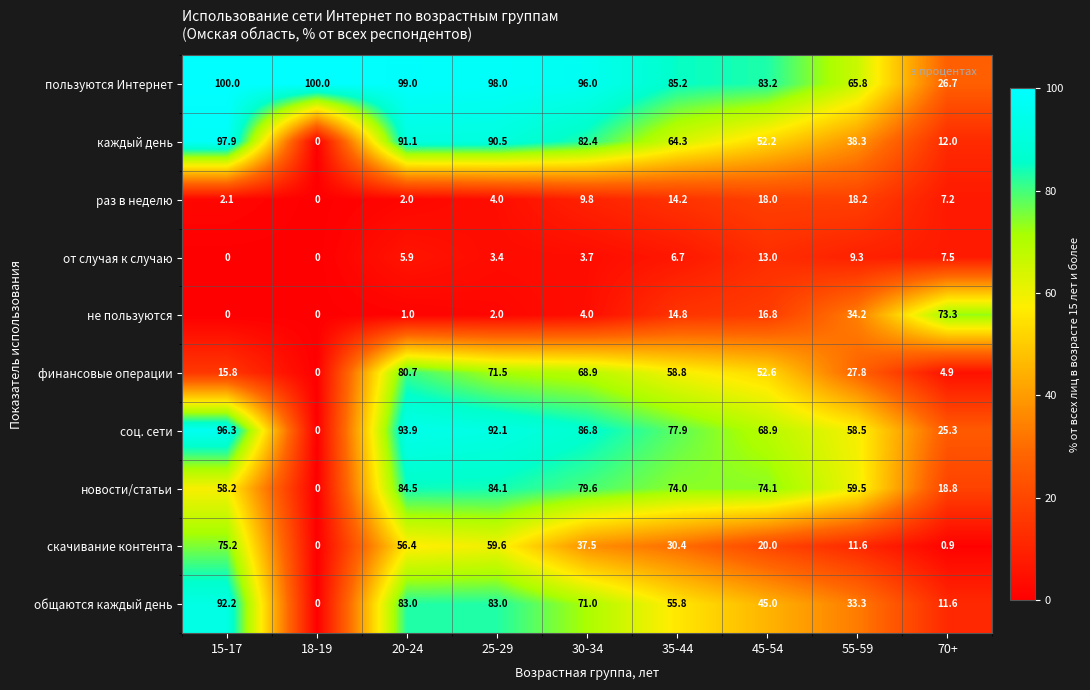

Rank the categories by финансовые операции value from highest to lowest.

20-24, 25-29, 30-34, 35-44, 45-54, 55-59, 15-17, 70+, 18-19